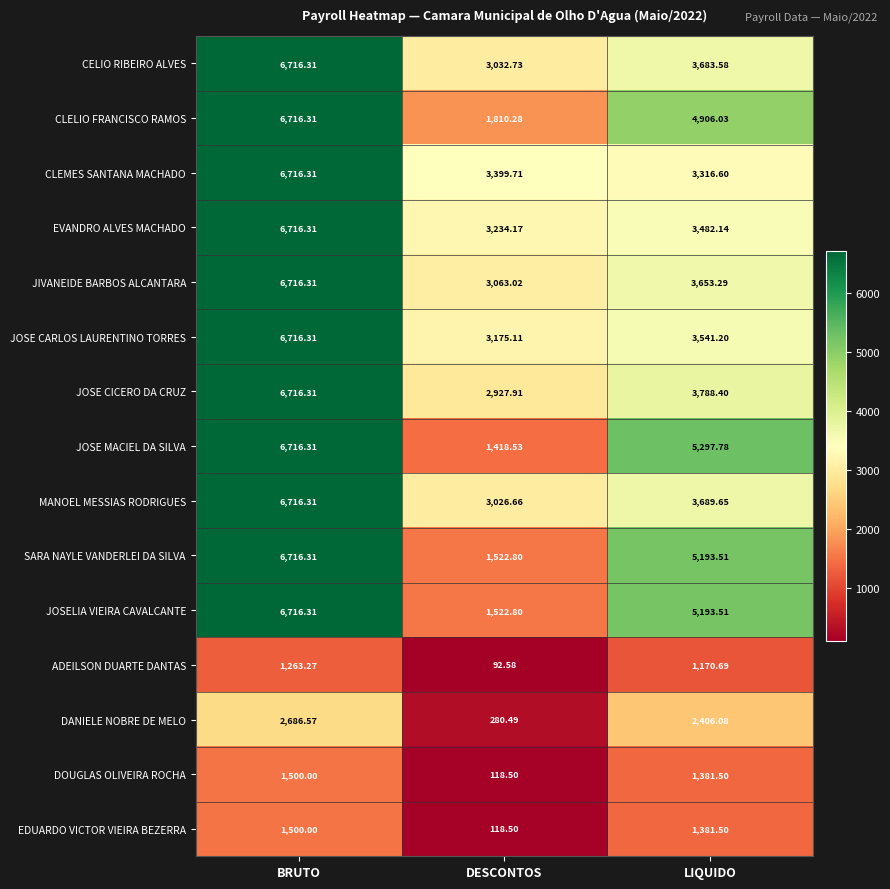

Which series changed the most between DESCONTOS and LIQUIDO?

JOSE MACIEL DA SILVA